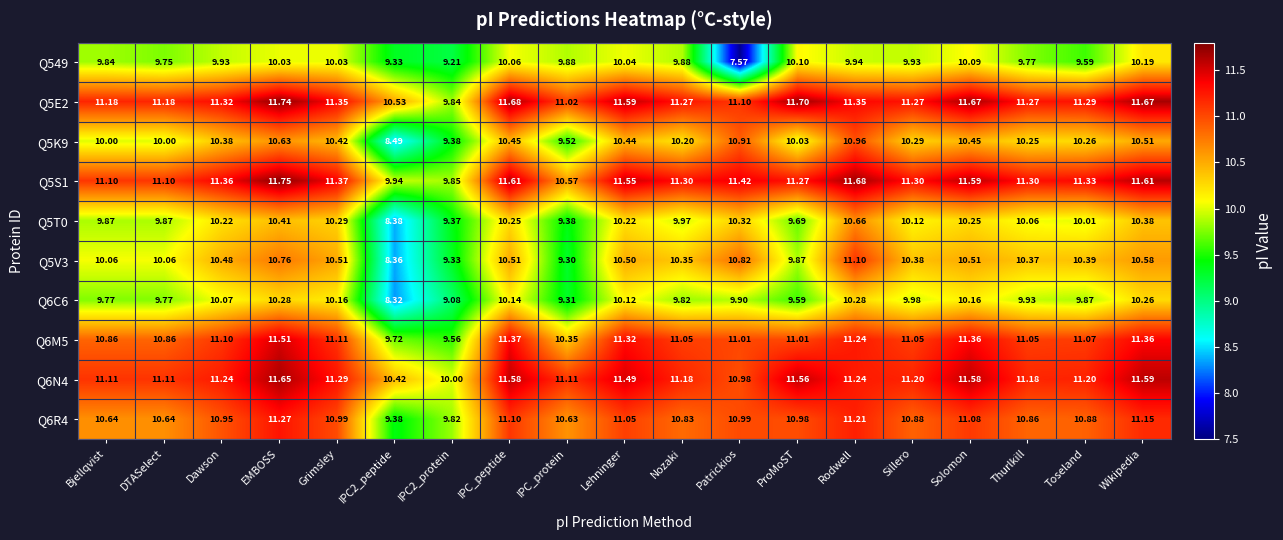

Which category has the lowest value across all series?

Patrickios